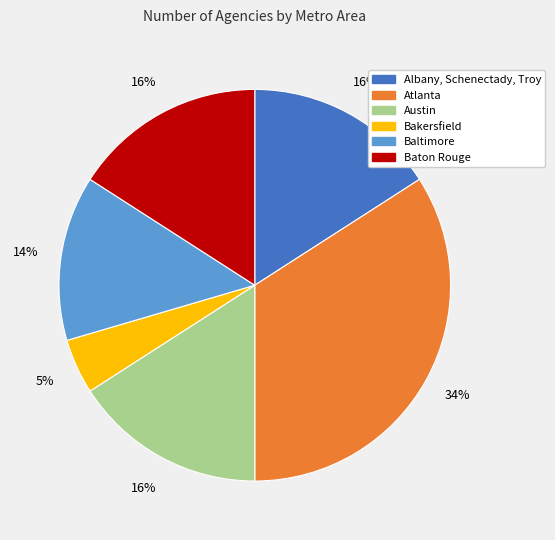

To the nearest percent, what is the average slice percentage?

17%